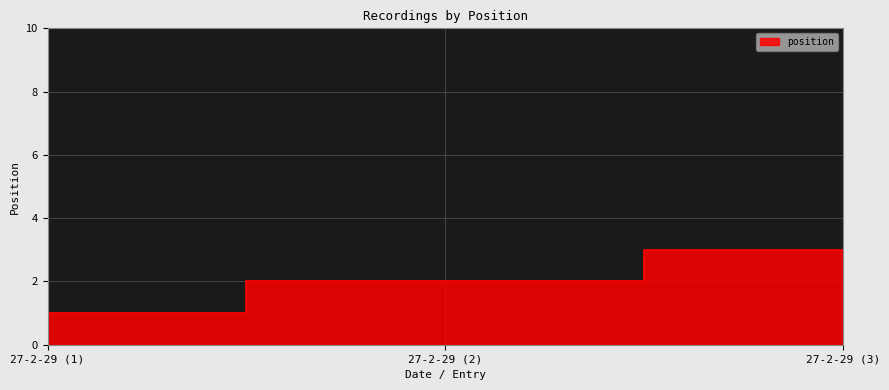

What is the maximum value shown in the chart?

3